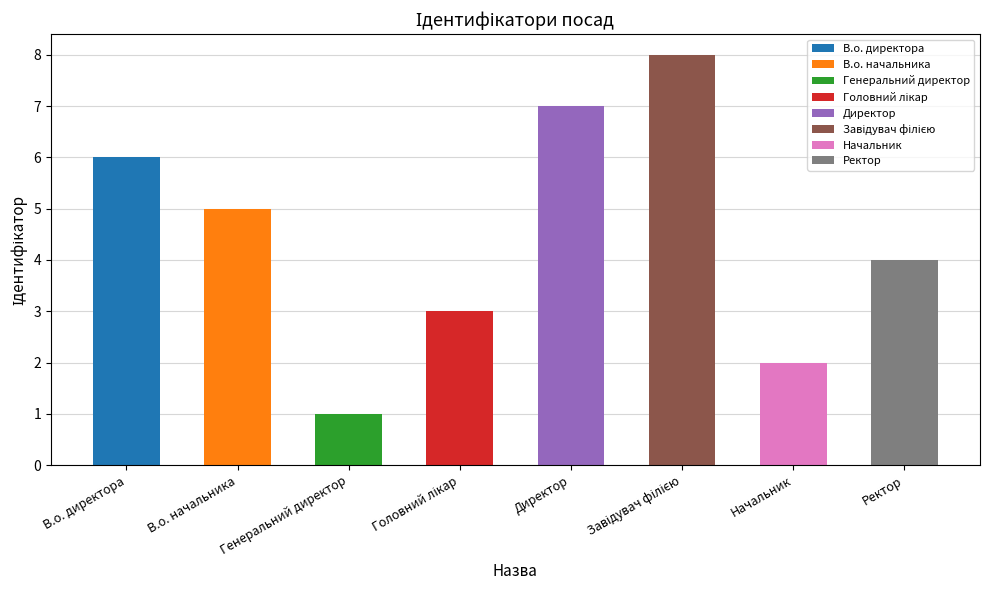

Which label corresponds to the largest value in the chart?

Завідувач філією